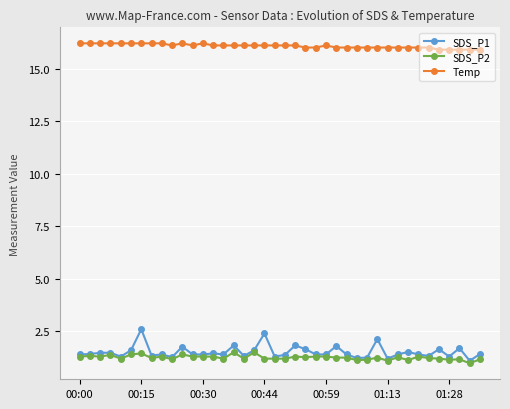

Which series has the widest spread of values?

SDS_P1